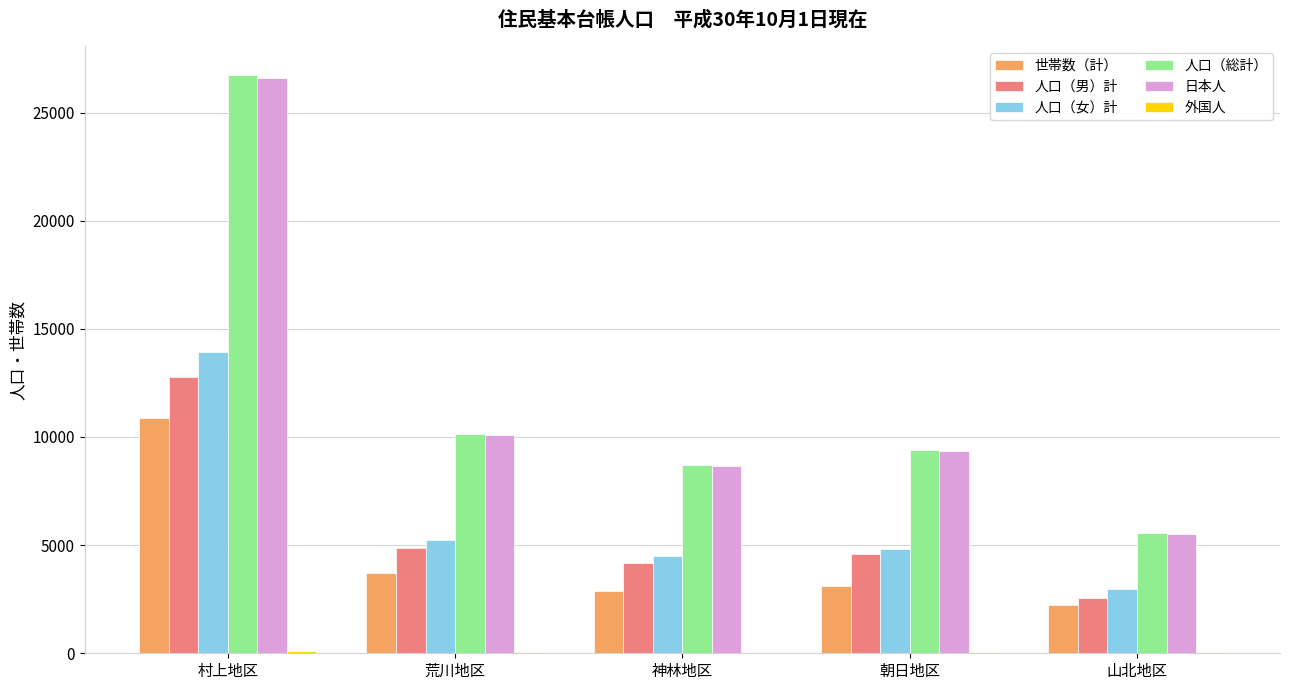

What is the greatest value displayed?

26722